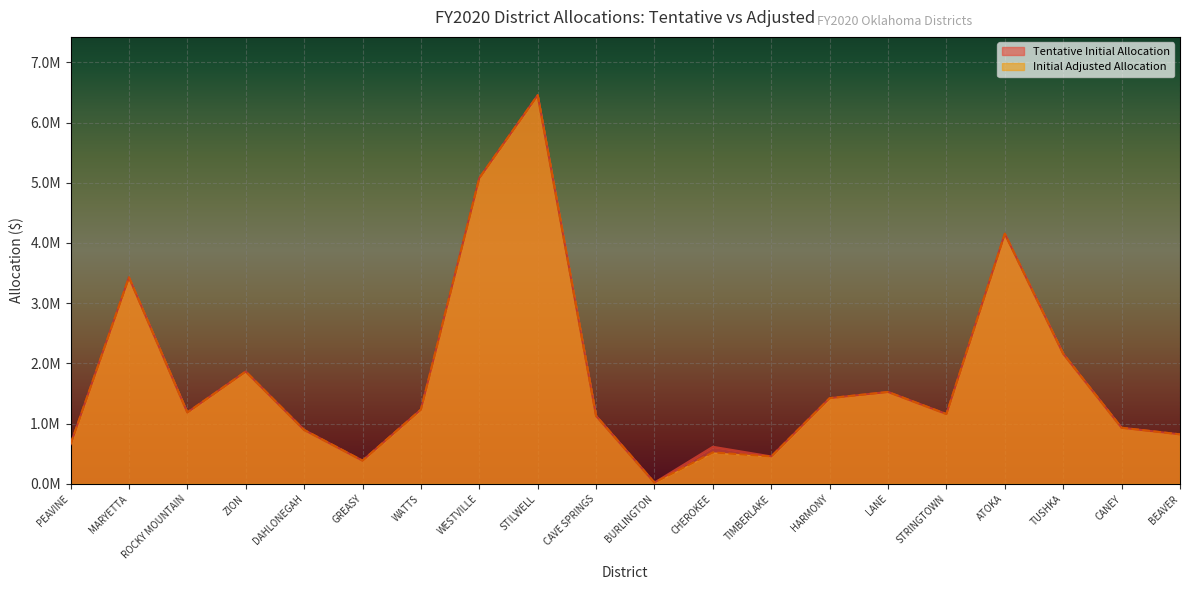

Where is the first local maximum for Tentative Initial Allocation?

MARYETTA